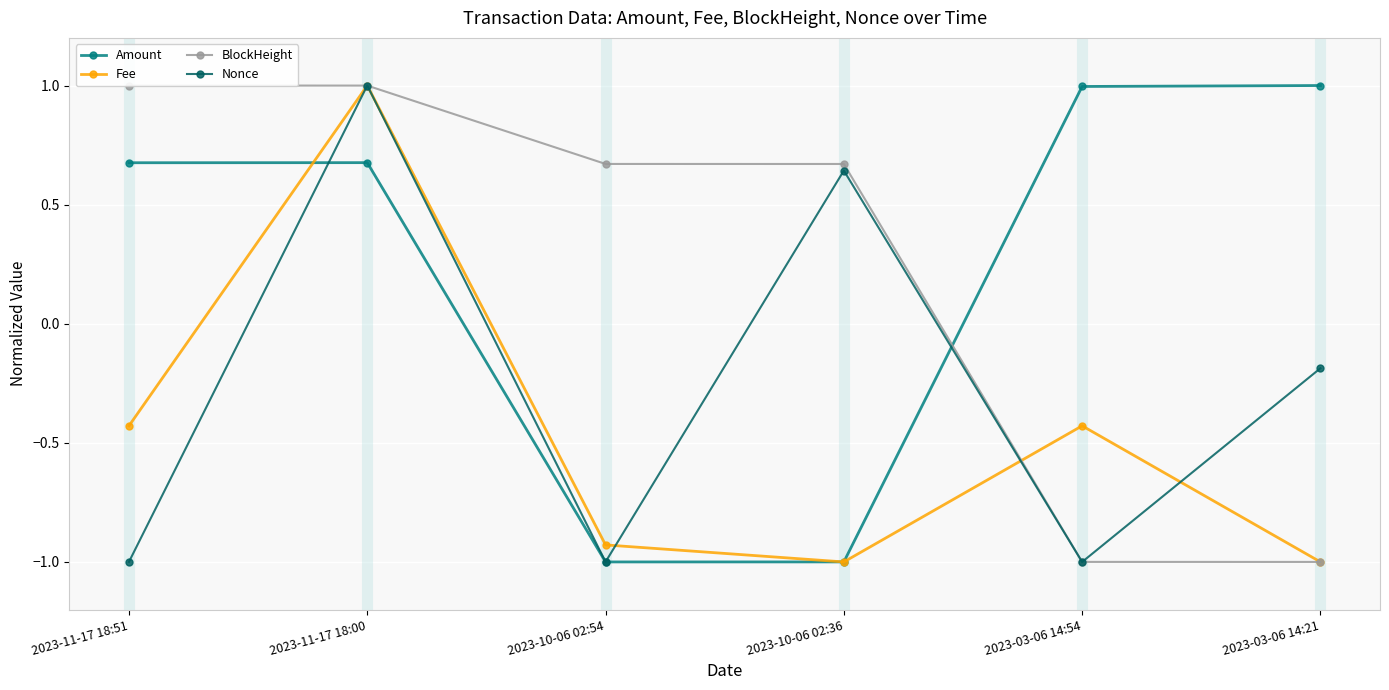

What is the label of the 6th point from the right?

2023-11-17 18:51